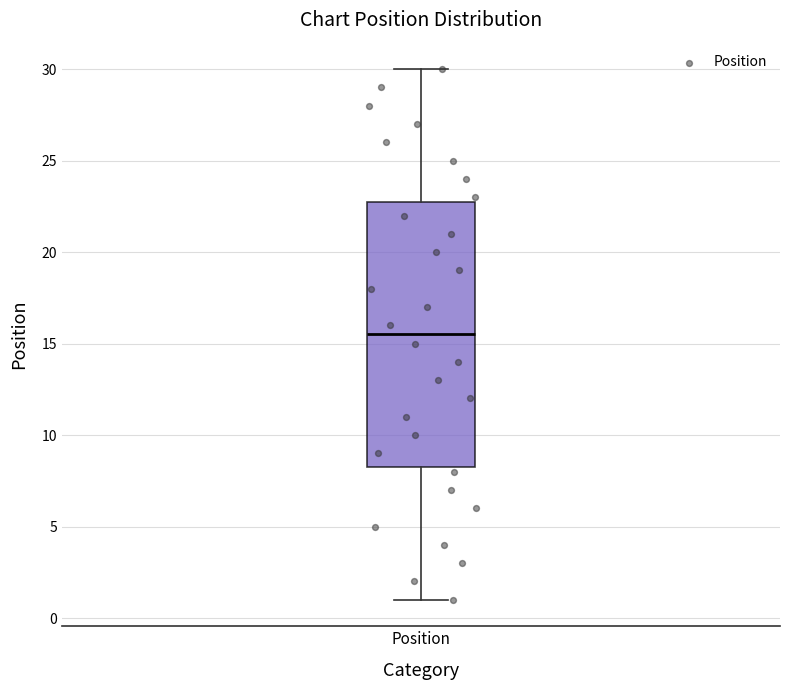

Where does the upper whisker of the box for Position end on the y-axis? The values are not printed on the chart, so give them approximately, as read against the axis.

30.0